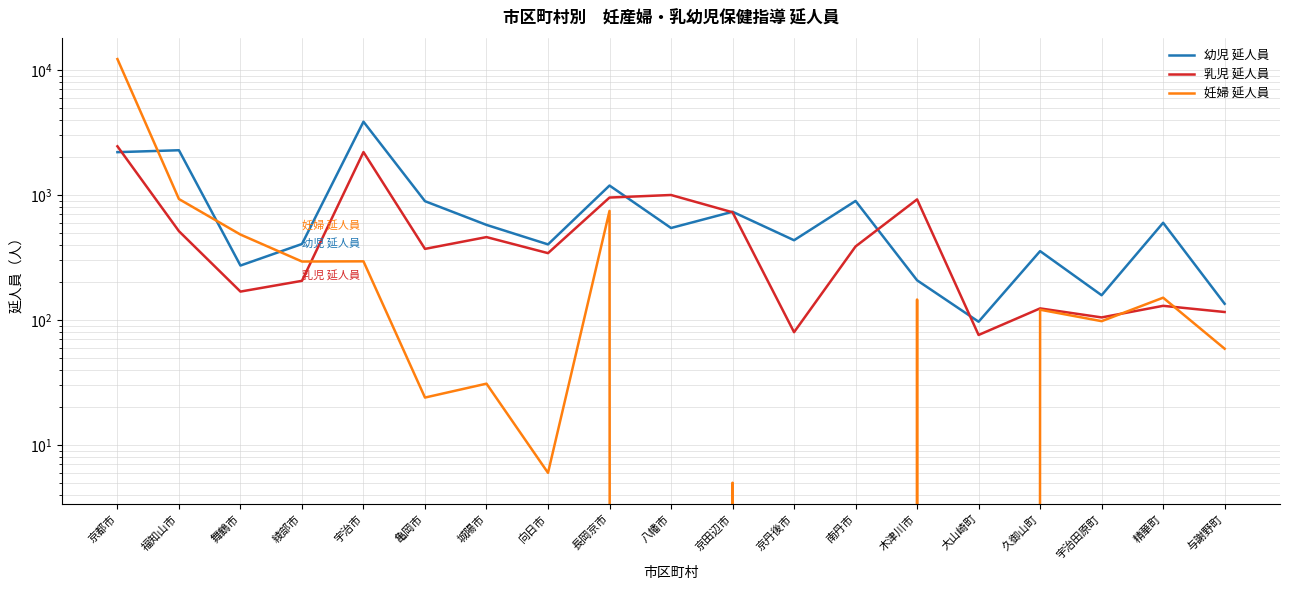

At which category does the chart reach its minimum across all series?

八幡市